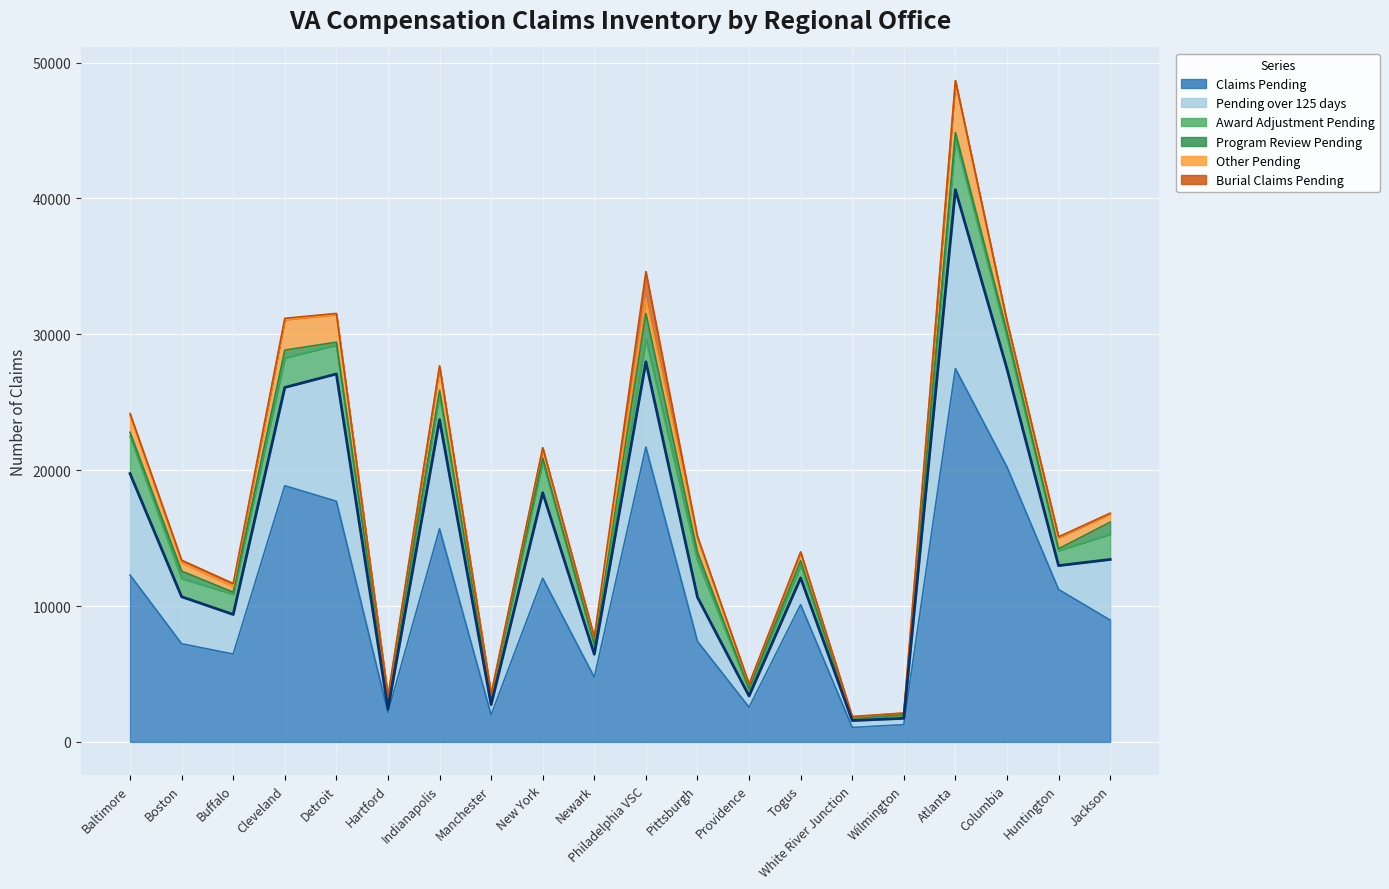

What is the maximum value for Claims Pending?

27481